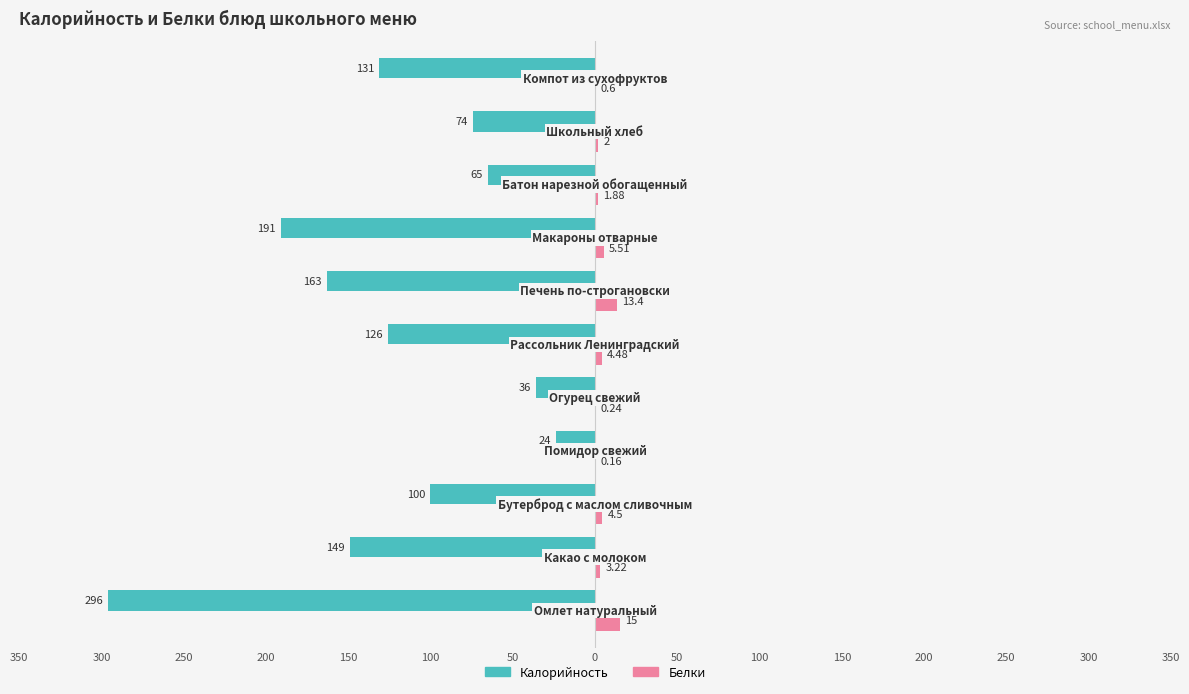

What are all the series names shown in the legend?

Калорийность, Белки